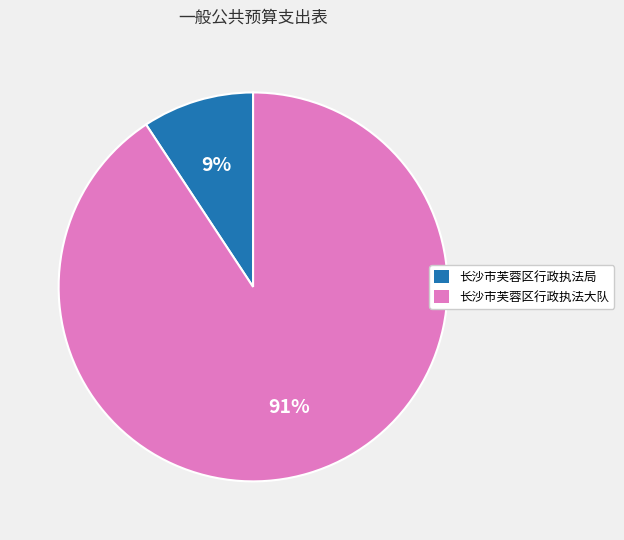

What is the smallest slice in the pie chart?

长沙市芙蓉区行政执法局